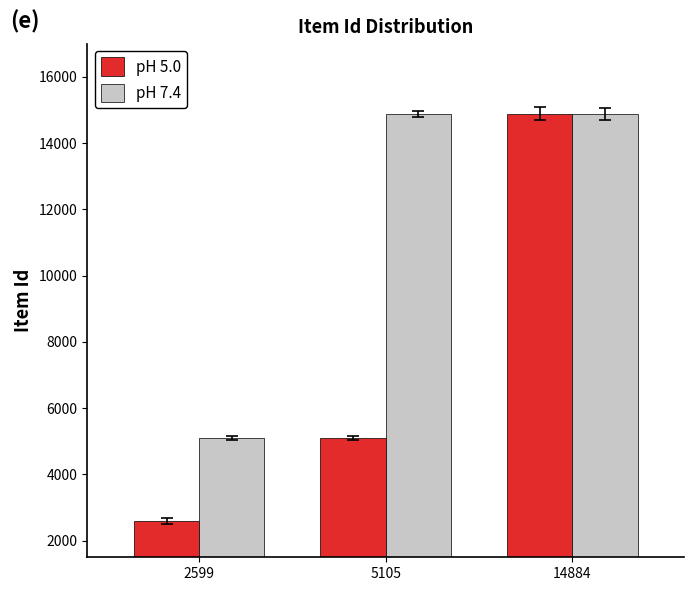

Between 2599 and 14884, which series saw the biggest shift?

pH 5.0